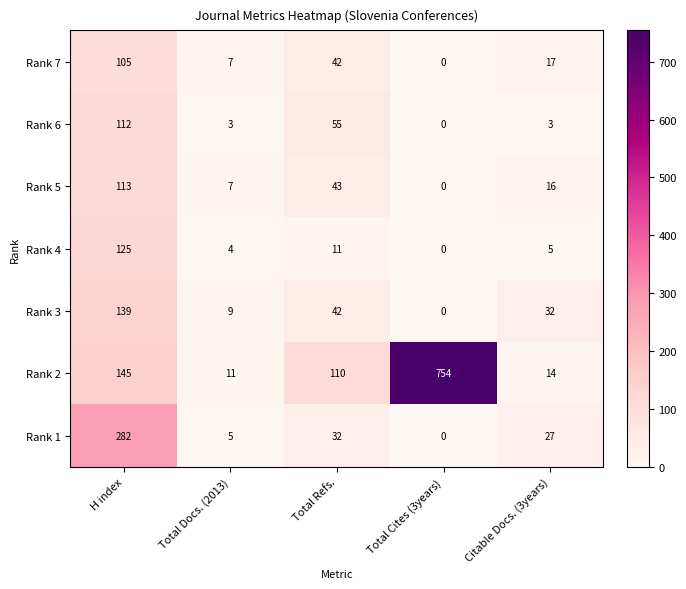

What is the difference between the second highest and minimum values in the Rank 1 series?

32